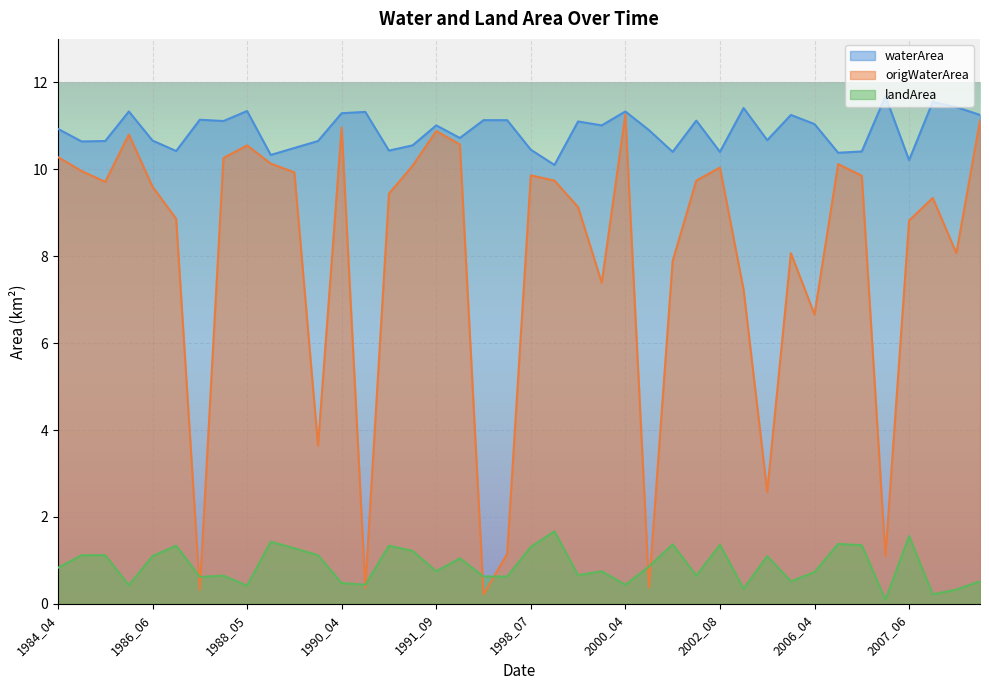

At which label is landArea closest to 0?

2007_04